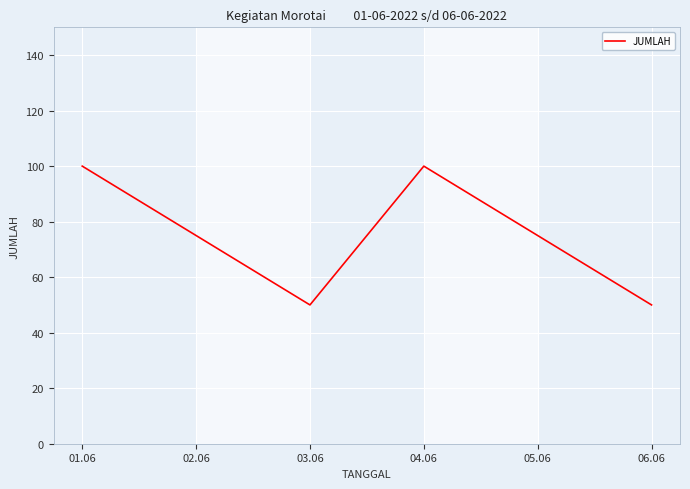

The value at 01.06 is 174. True or false?

False